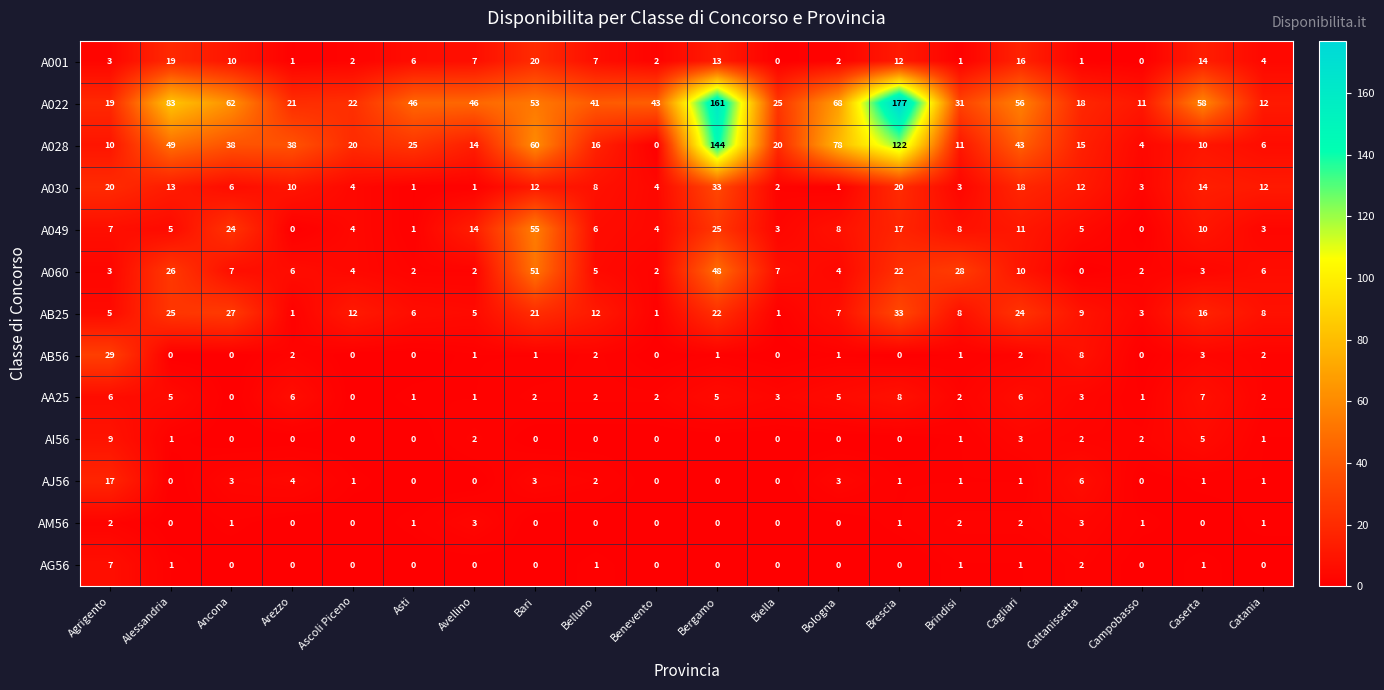

Between Ascoli Piceno and Benevento, which series saw the biggest shift?

A022